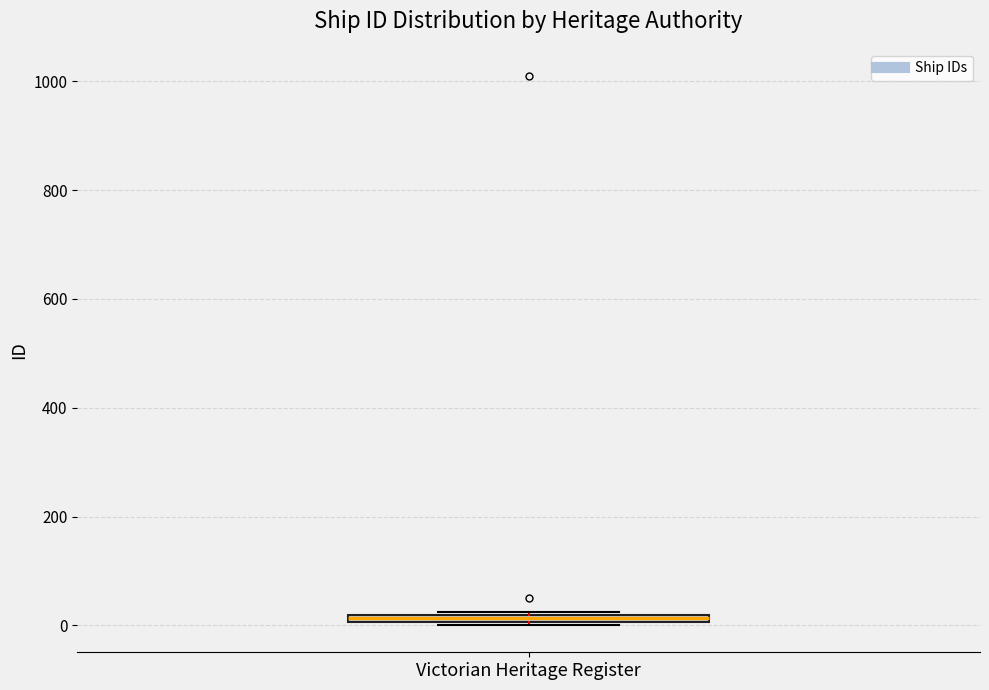

Where is the lower edge of the box for Victorian Heritage Register on the y-axis? The values are not printed on the chart, so give them approximately, as read against the axis.

0